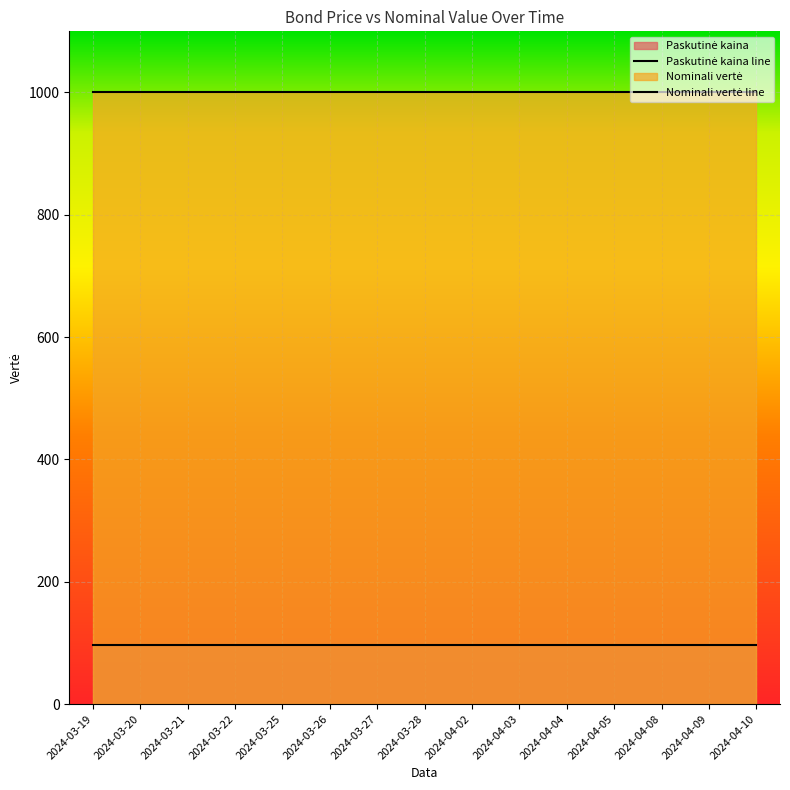

Reading right to left, list all the values displayed in this chart.

Paskutinė kaina: 96.9	96.9	96.9	96.9	96.9	96.9	96.9	96.9	96.9	96.9	96.9	96.9	96.9	96.9	96.9
Nominali vertė: 1000.0	1000.0	1000.0	1000.0	1000.0	1000.0	1000.0	1000.0	1000.0	1000.0	1000.0	1000.0	1000.0	1000.0	1000.0